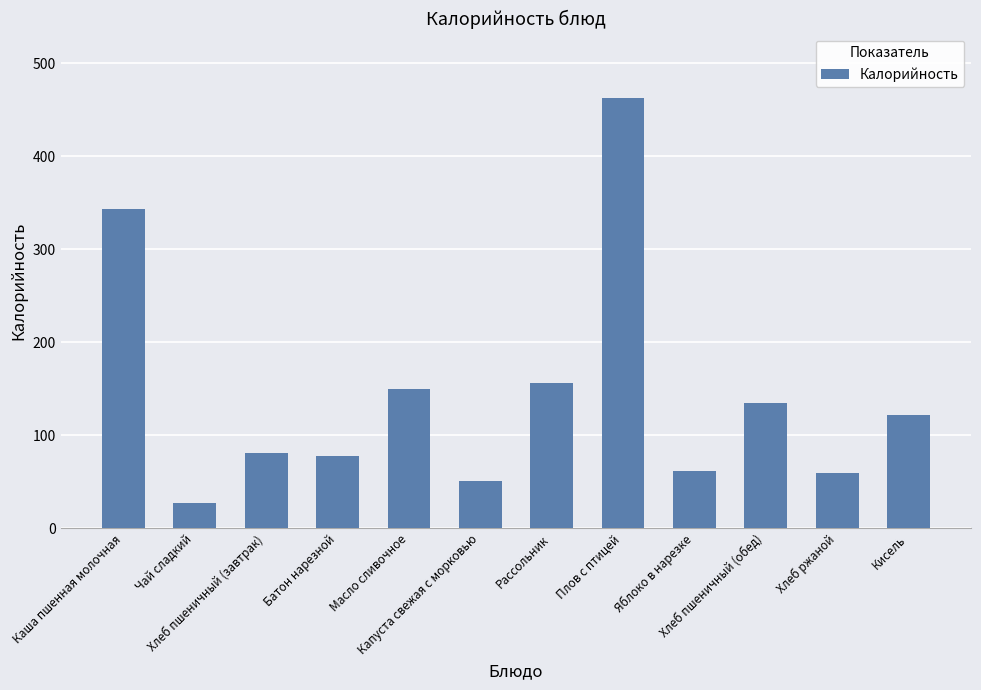

What is the difference between the maximum and minimum values?

435.7